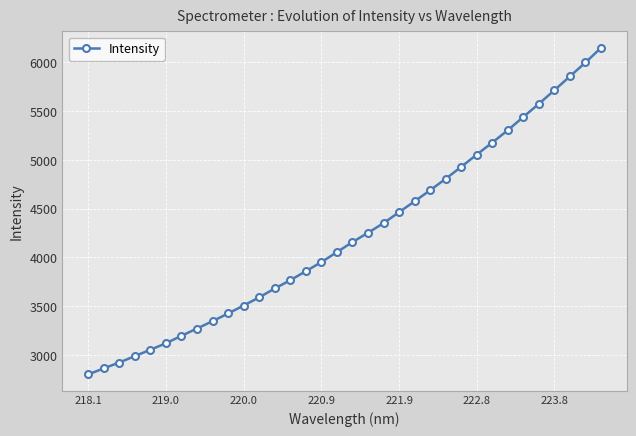

Count the number of data series in this chart.

1